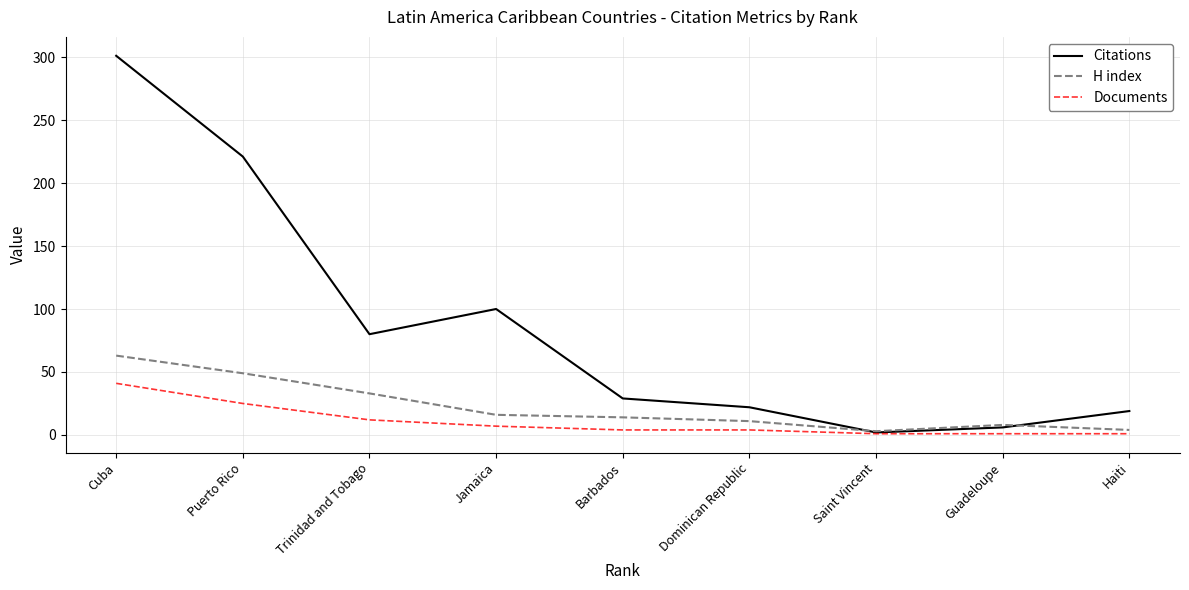

True or false: H index has a value of 14 at Barbados.

True